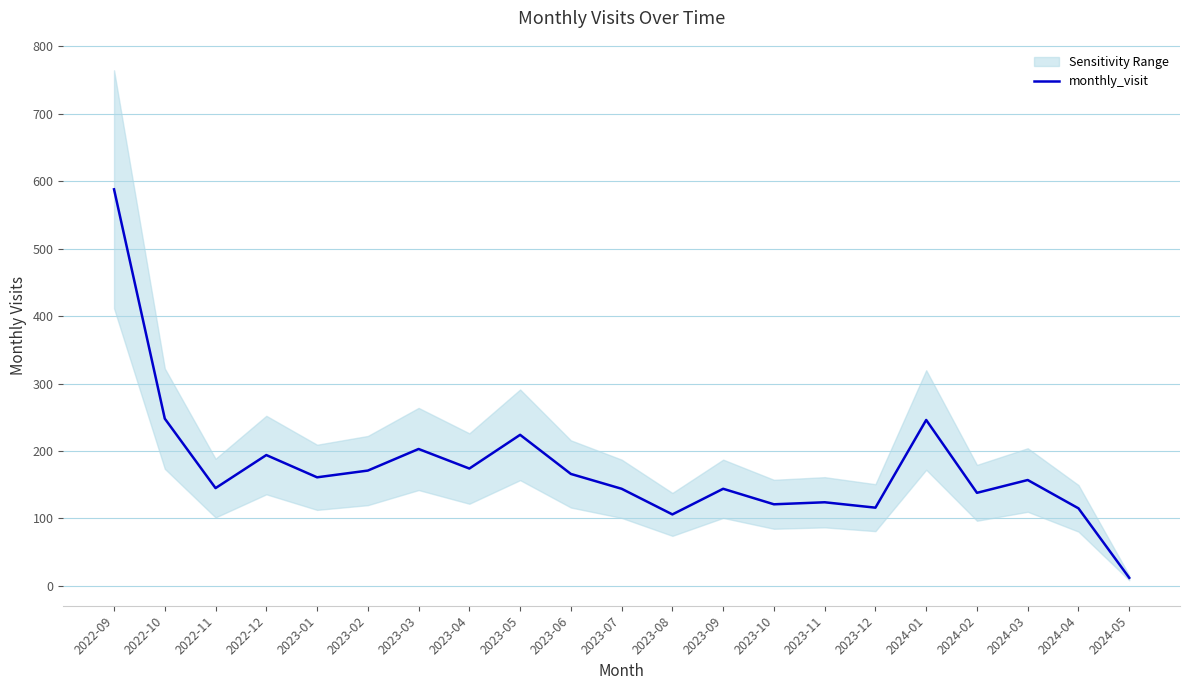

Reading right to left, extract all data points from this chart.

2024-05=12	2024-04=115	2024-03=157	2024-02=138	2024-01=246	2023-12=116	2023-11=124	2023-10=121	2023-09=144	2023-08=106	2023-07=144	2023-06=166	2023-05=224	2023-04=174	2023-03=203	2023-02=171	2023-01=161	2022-12=194	2022-11=145	2022-10=248	2022-09=588